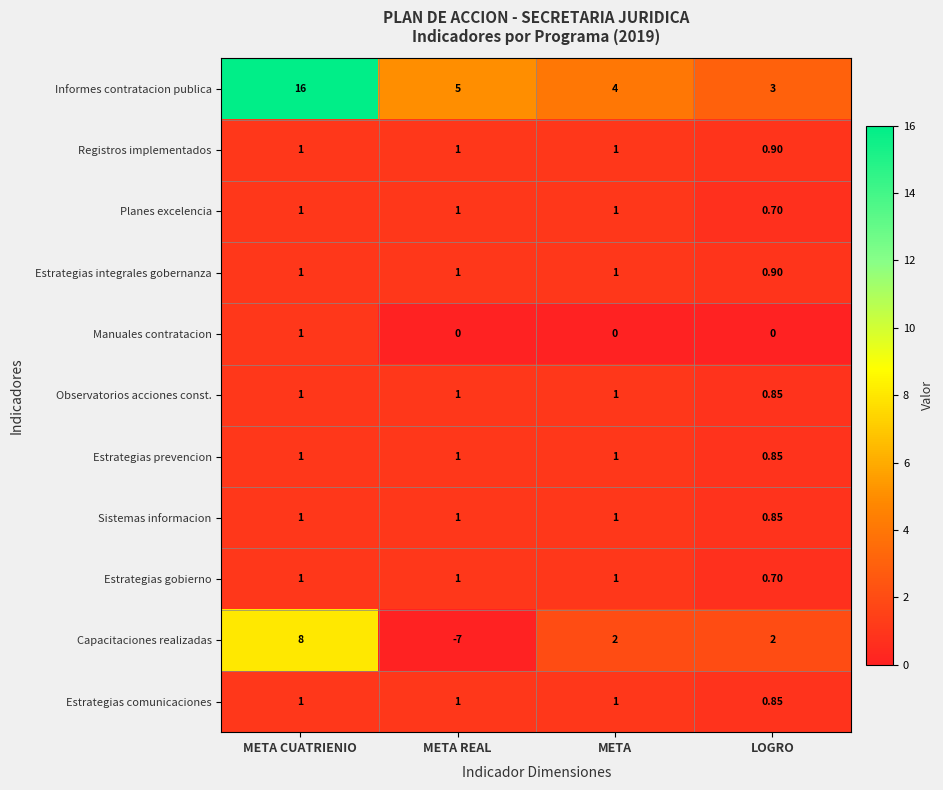

At which label is Planes excelencia closest to 0?

LOGRO